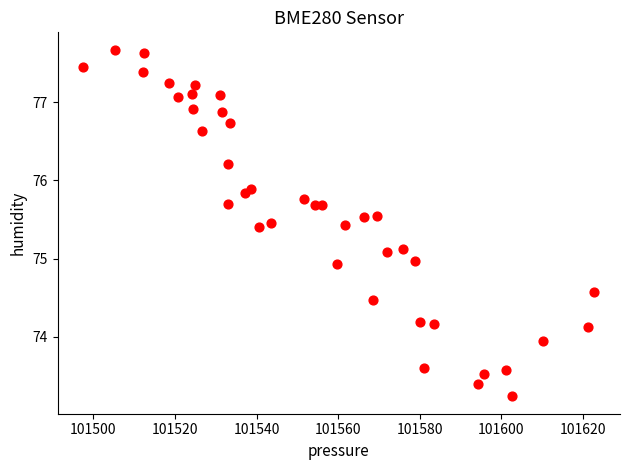

What is the range of Y values (max minus min)?

4.4